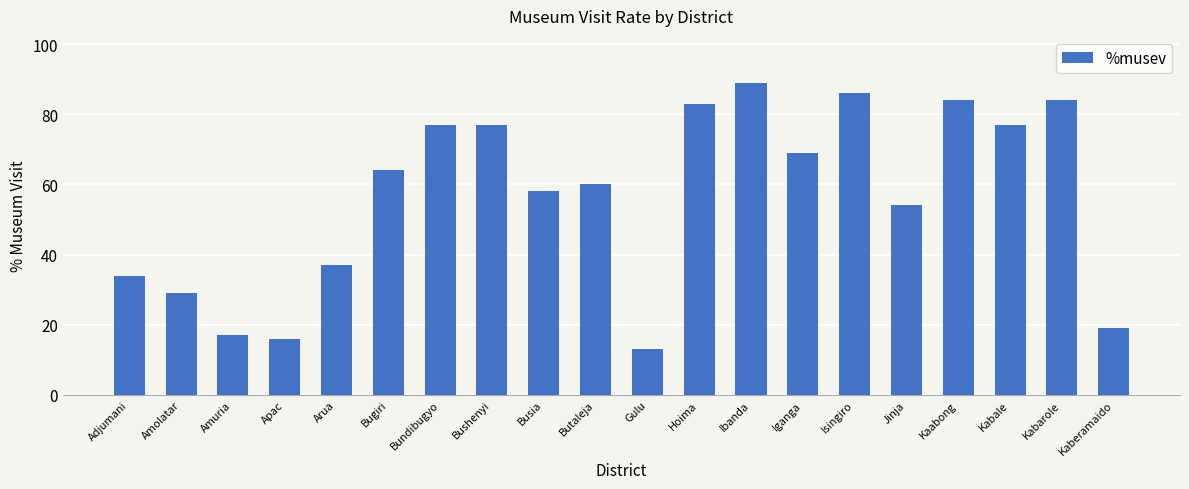

The value at Isingiro is 25. True or false?

False